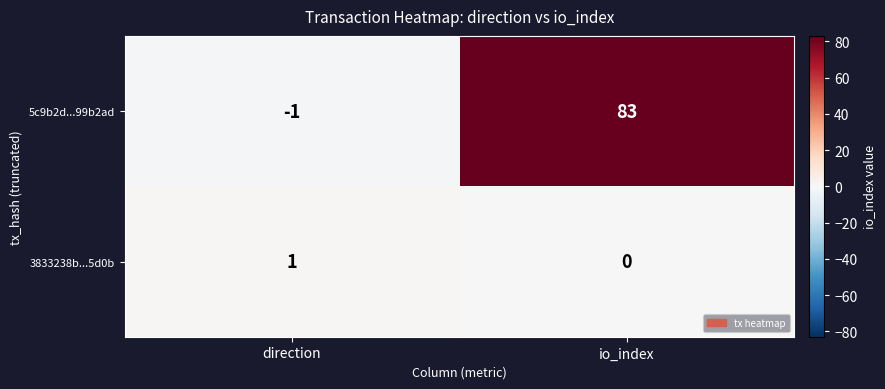

Which series has the largest total across all categories?

5c9b2d...99b2ad